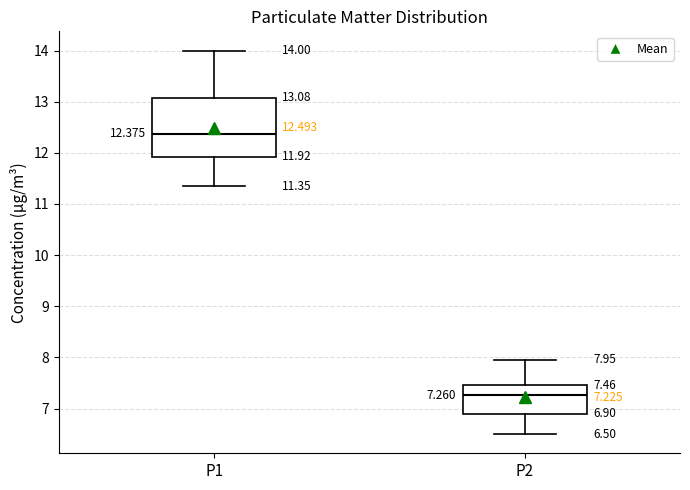

Which box has the lowest median line?

P2